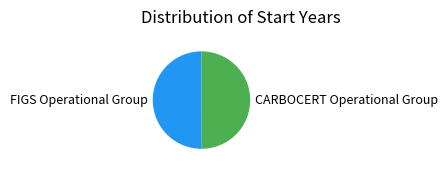

Is the sum of CARBOCERT Operational Group and FIGS Operational Group greater than half?

Yes